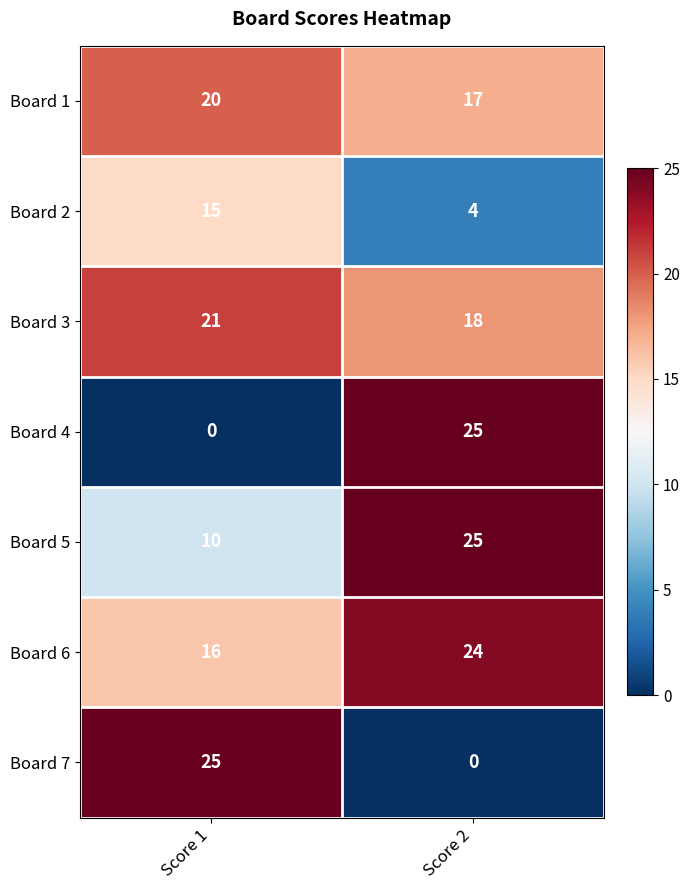

What is the total value across all series at Score 1?

107